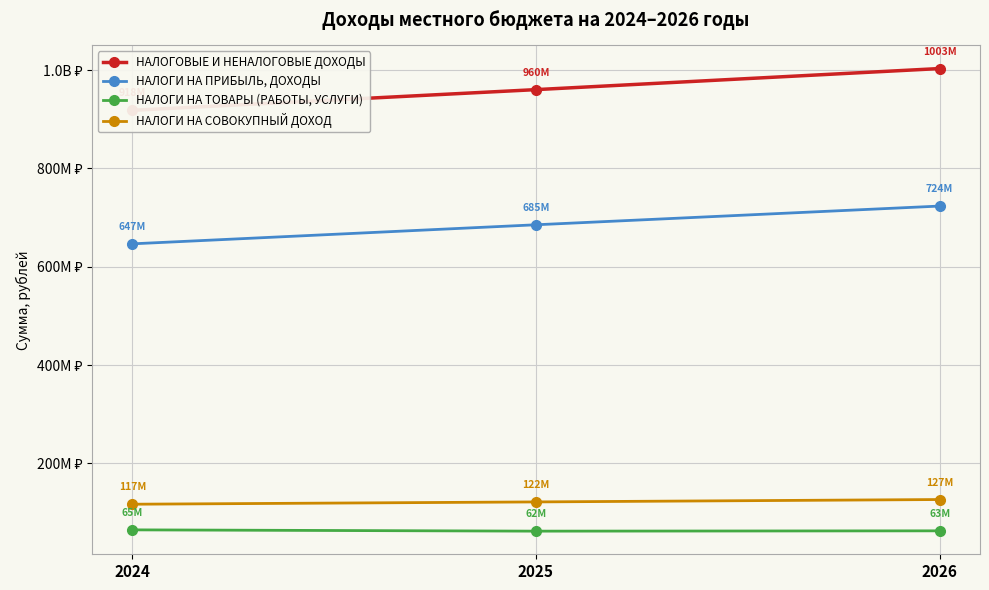

Reading right to left, extract all data points from this chart.

НАЛОГОВЫЕ И НЕНАЛОГОВЫЕ ДОХОДЫ: 2026=1003216300	2025=960354800	2024=918246500
НАЛОГИ НА ПРИБЫЛЬ, ДОХОДЫ: 2026=723531600	2025=685472100	2024=646704300
НАЛОГИ НА ТОВАРЫ (РАБОТЫ, УСЛУГИ): 2026=62996700	2025=62365800	2024=64977600
НАЛОГИ НА СОВОКУПНЫЙ ДОХОД: 2026=126670600	2025=121806600	2024=117129500